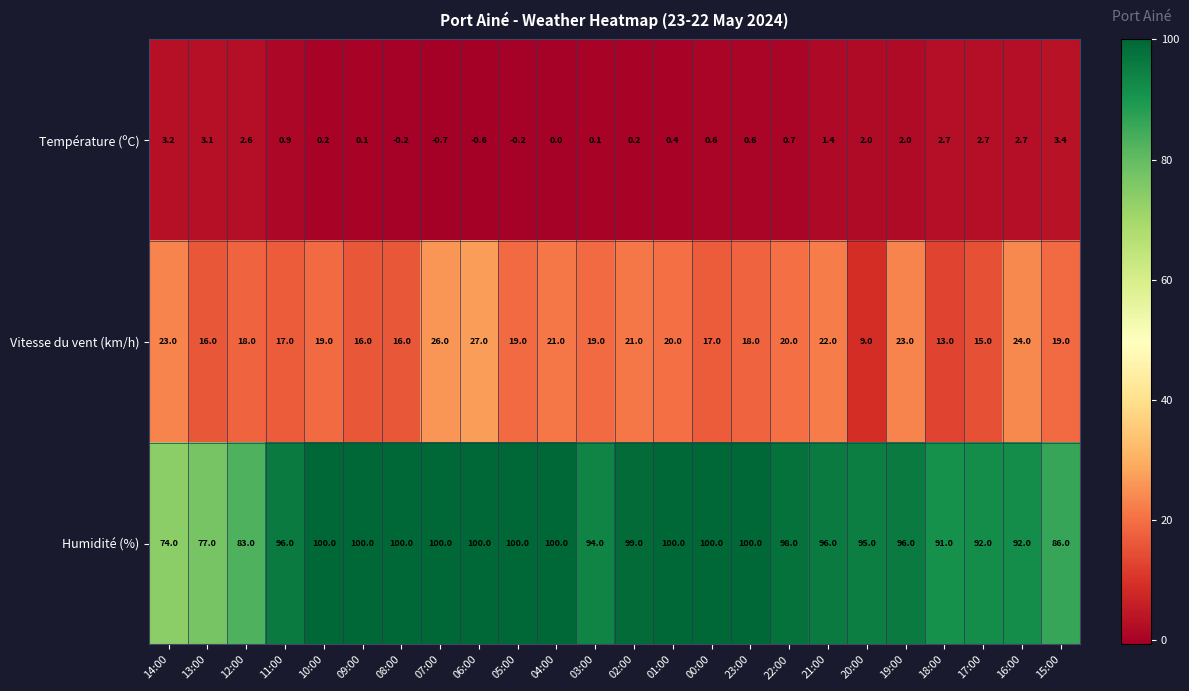

What is the total value across all series at 04:00?

121.0